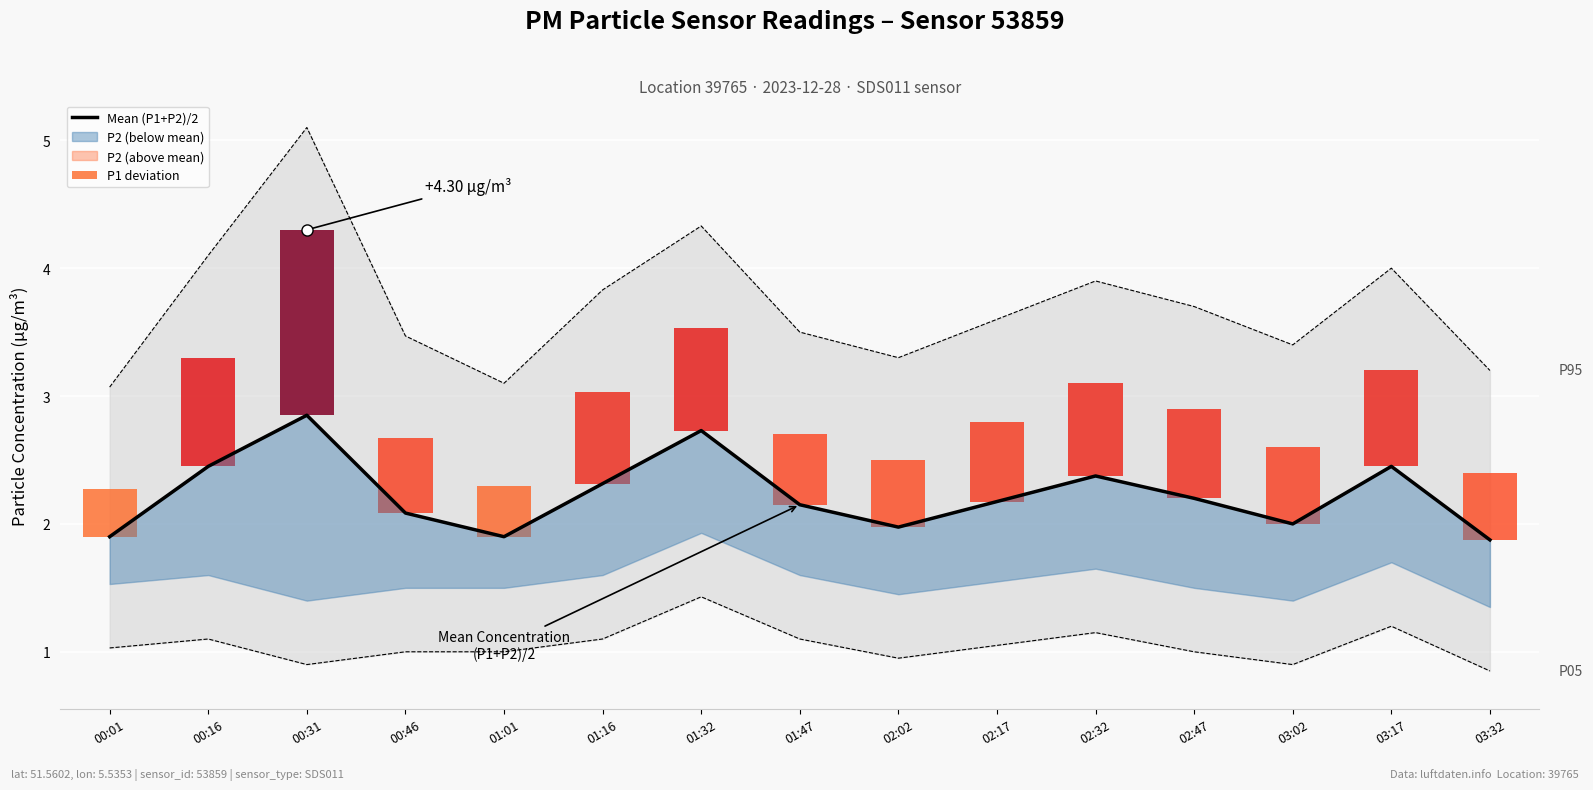

Between 01:47 and 03:17, which is larger?

03:17